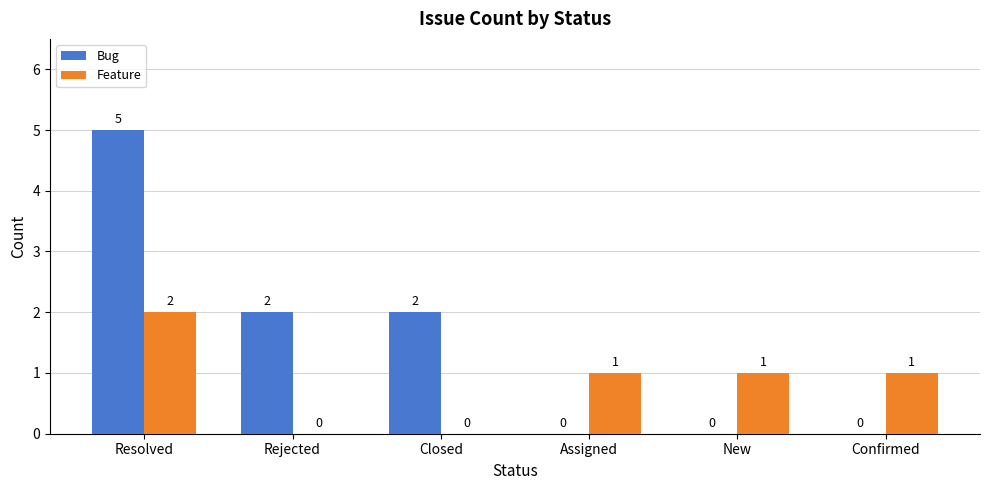

How many distinct data groups are displayed?

2